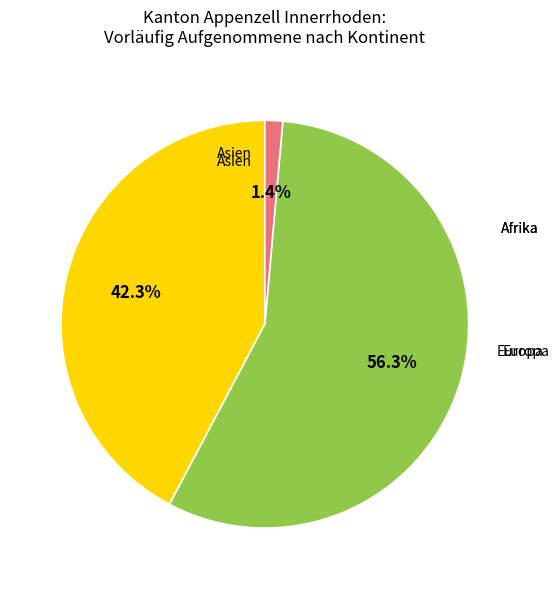

Does any single category account for the majority?

Yes